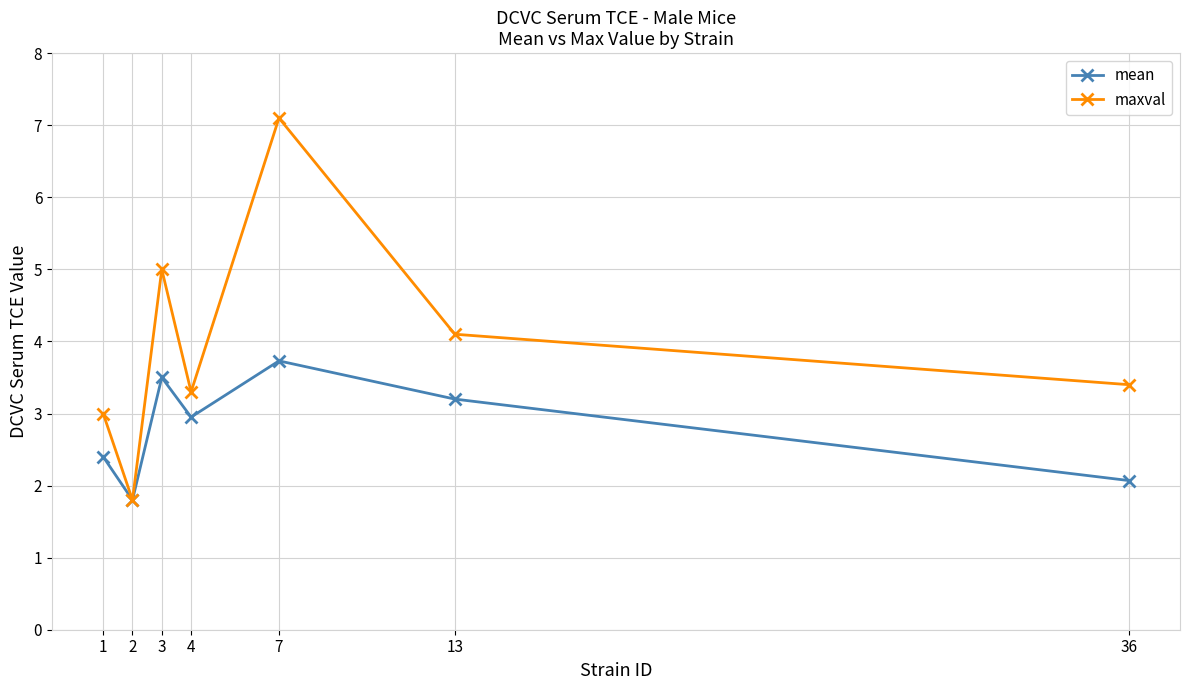

Which series has the largest range (max minus min)?

maxval